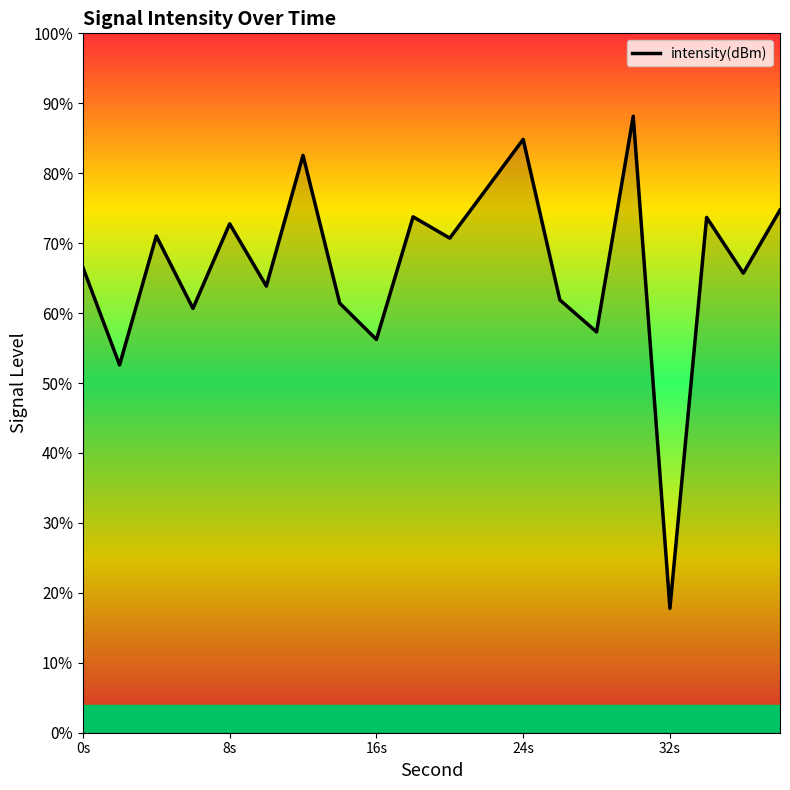

What is the difference between the maximum and minimum values?

70.4